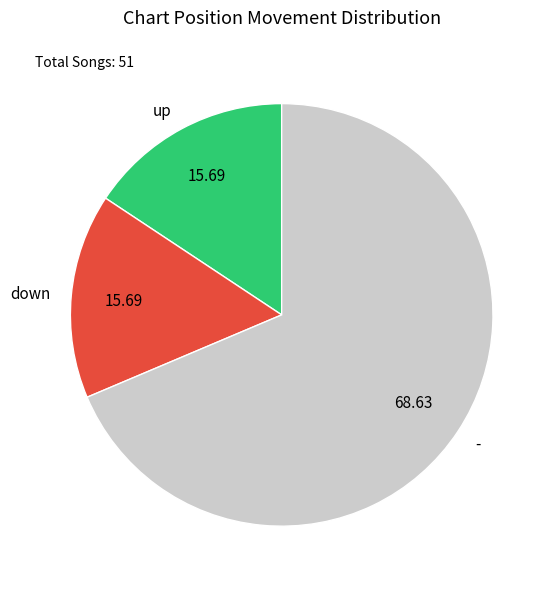

Do down and up together represent more than half of the pie?

No